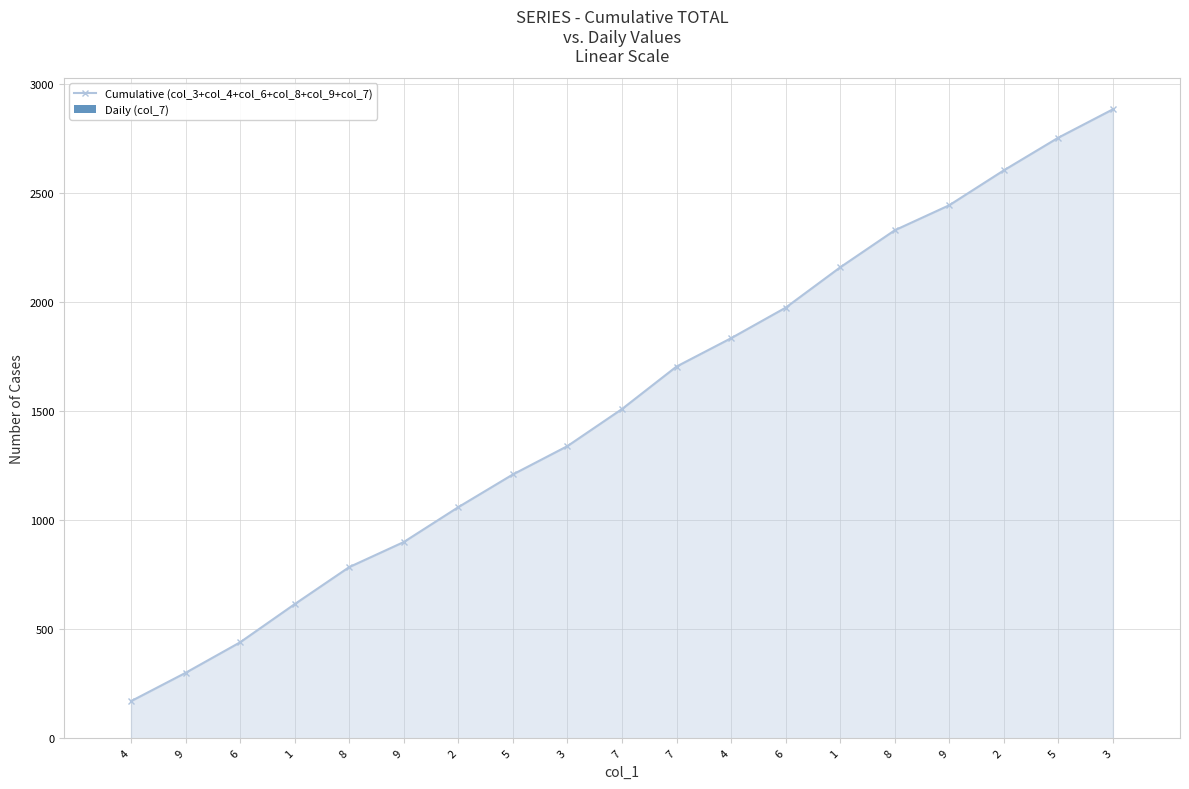

What is the sum of all Daily (col_7) values?

36.9